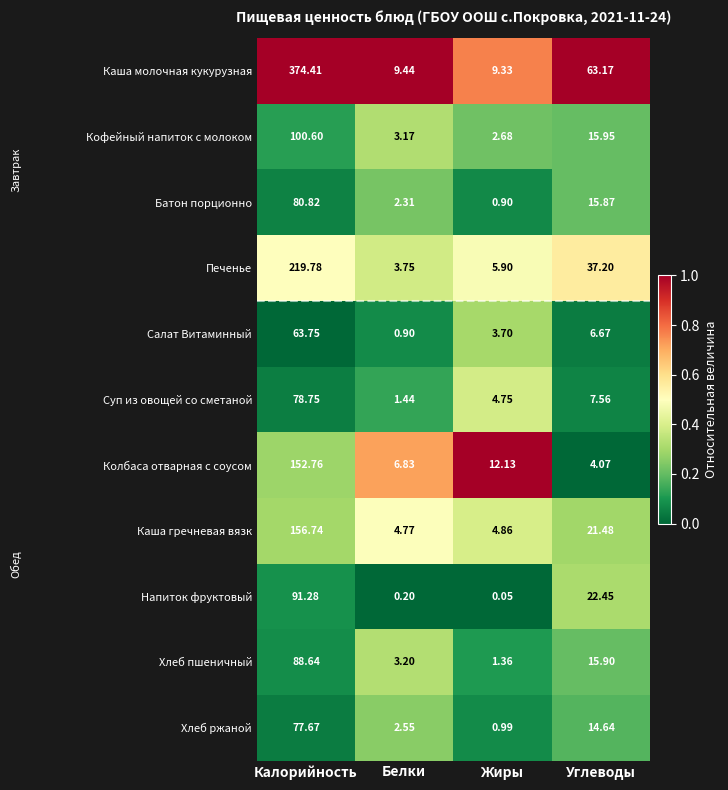

Which series has the largest total across all categories?

Каша молочная кукурузная